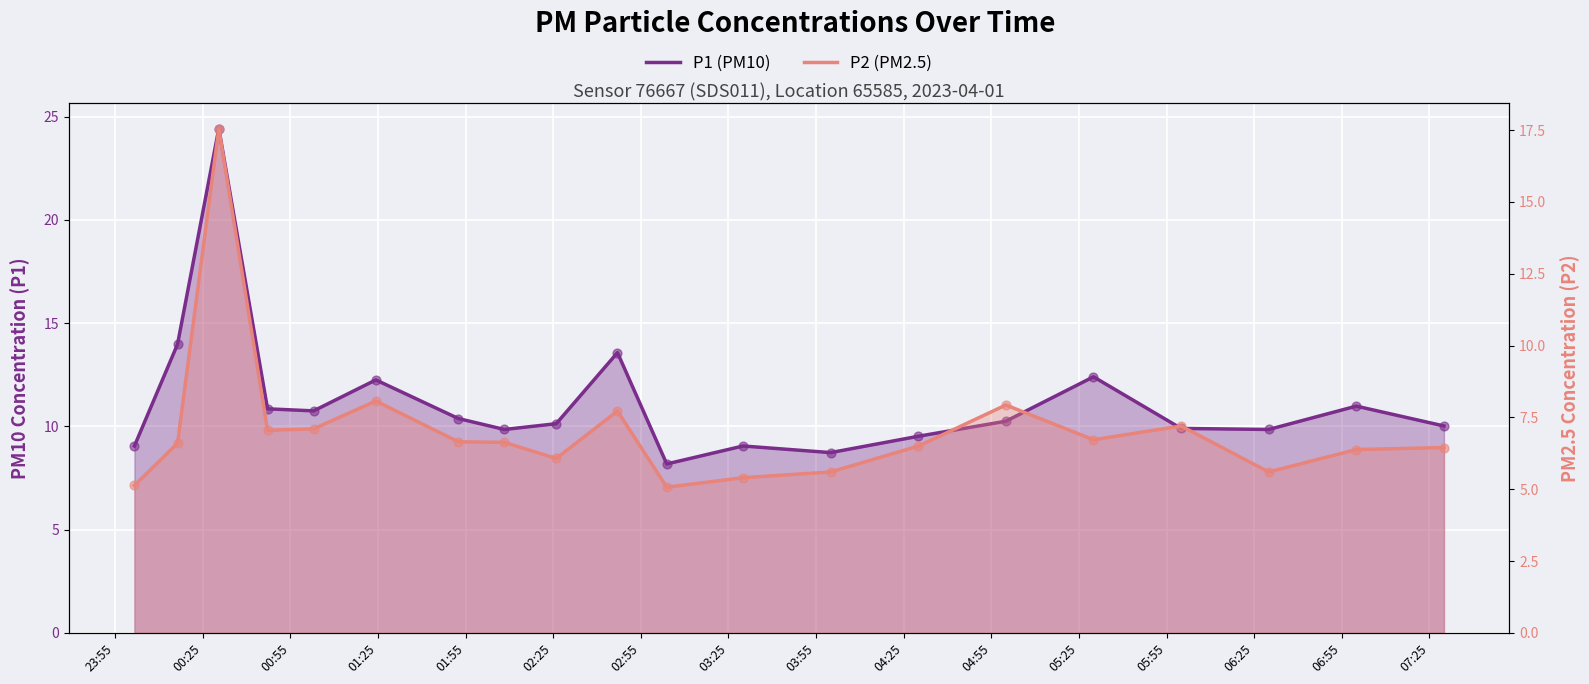

At how many categories does at least one series exceed 23?

1